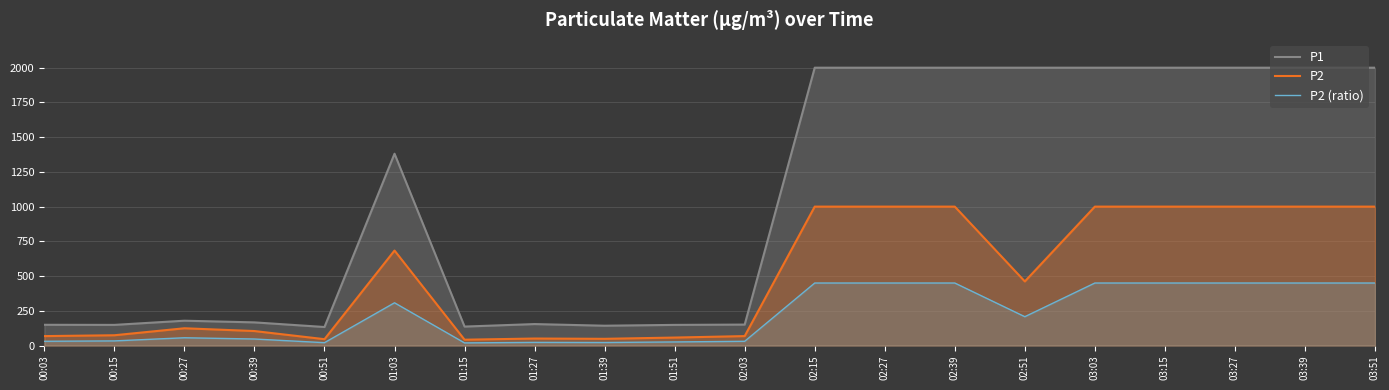

At which category does P2 (ratio) reach its first local valley?

00:51